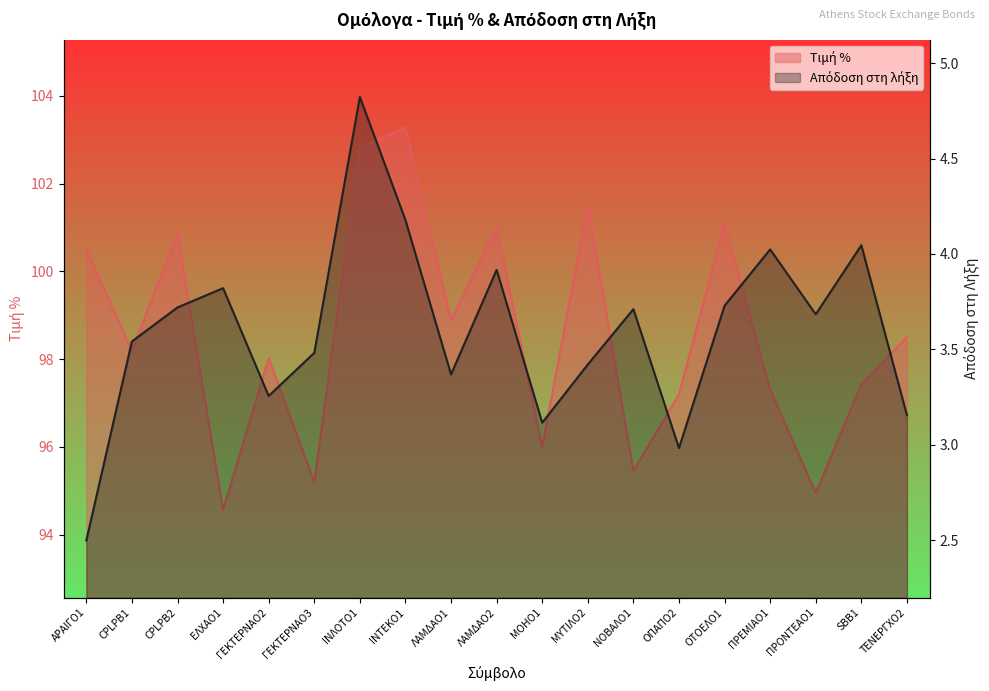

In Απόδοση στη λήξη, how many points are higher than both neighbors (excluding endpoints)?

6